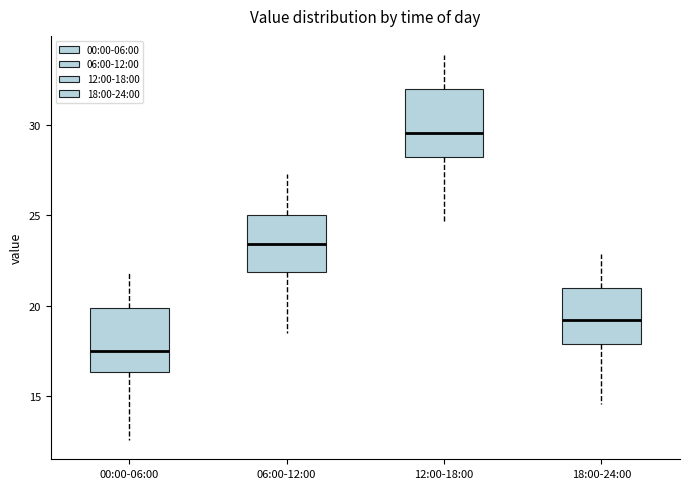

Reading left to right, read every box against the y-axis: the position of its median line, the range the box covers, and the ends of its whiskers. The values are not printed on the chart, so give them approximately, as read against the axis.

00:00-06:00: median 17.5, box 16.5 to 20.0, whiskers 12.5 to 22.0
06:00-12:00: median 23.5, box 22.0 to 25.0, whiskers 18.5 to 27.5
12:00-18:00: median 29.5, box 28.0 to 32.0, whiskers 24.5 to 34.0
18:00-24:00: median 19.0, box 18.0 to 21.0, whiskers 14.5 to 23.0